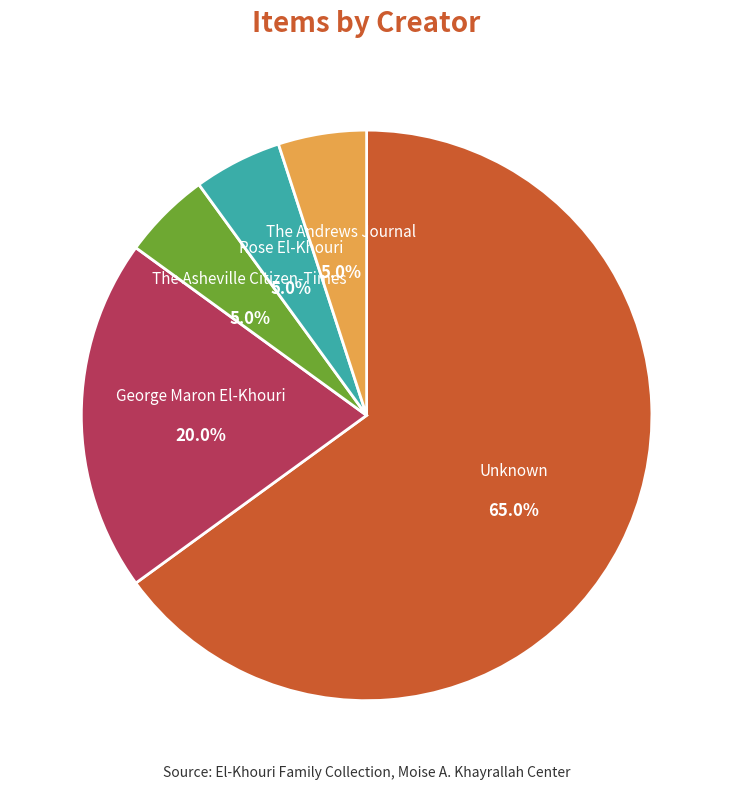

Is there a majority slice in this chart?

Yes